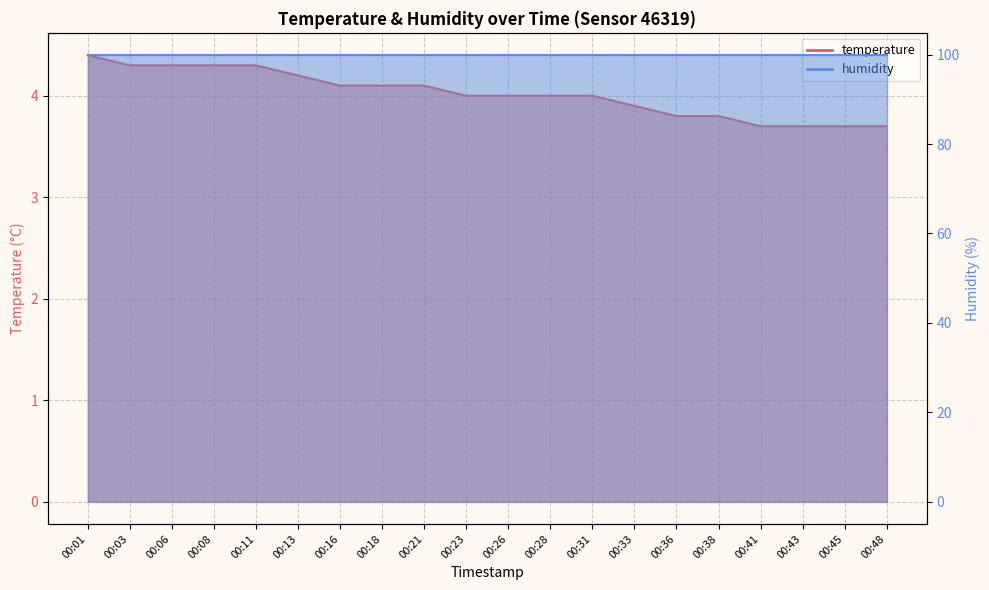

Which label corresponds to the smallest value in the chart?

00:41